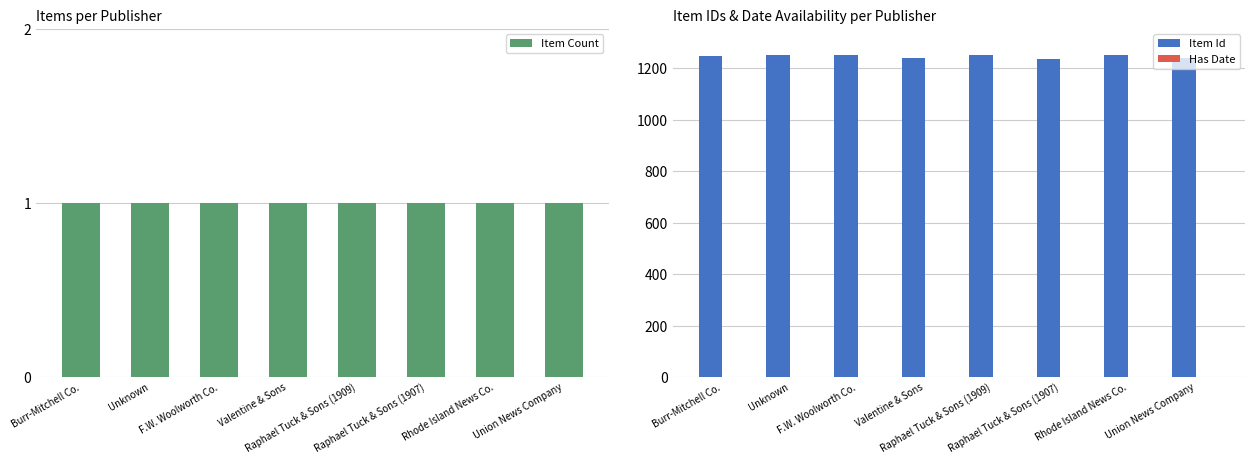

The value of Has Date at Raphael Tuck & Sons (1909) is 2. True or false?

False